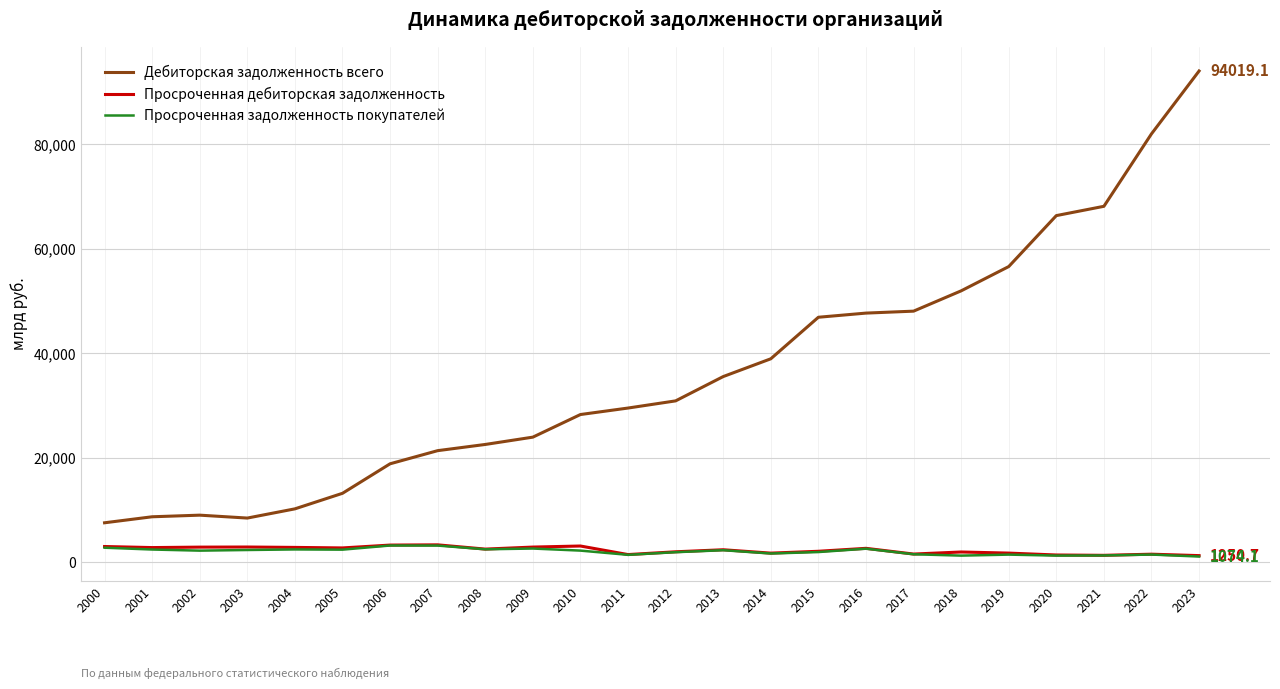

What is the difference between the highest and lowest values at 2006?

15642.2